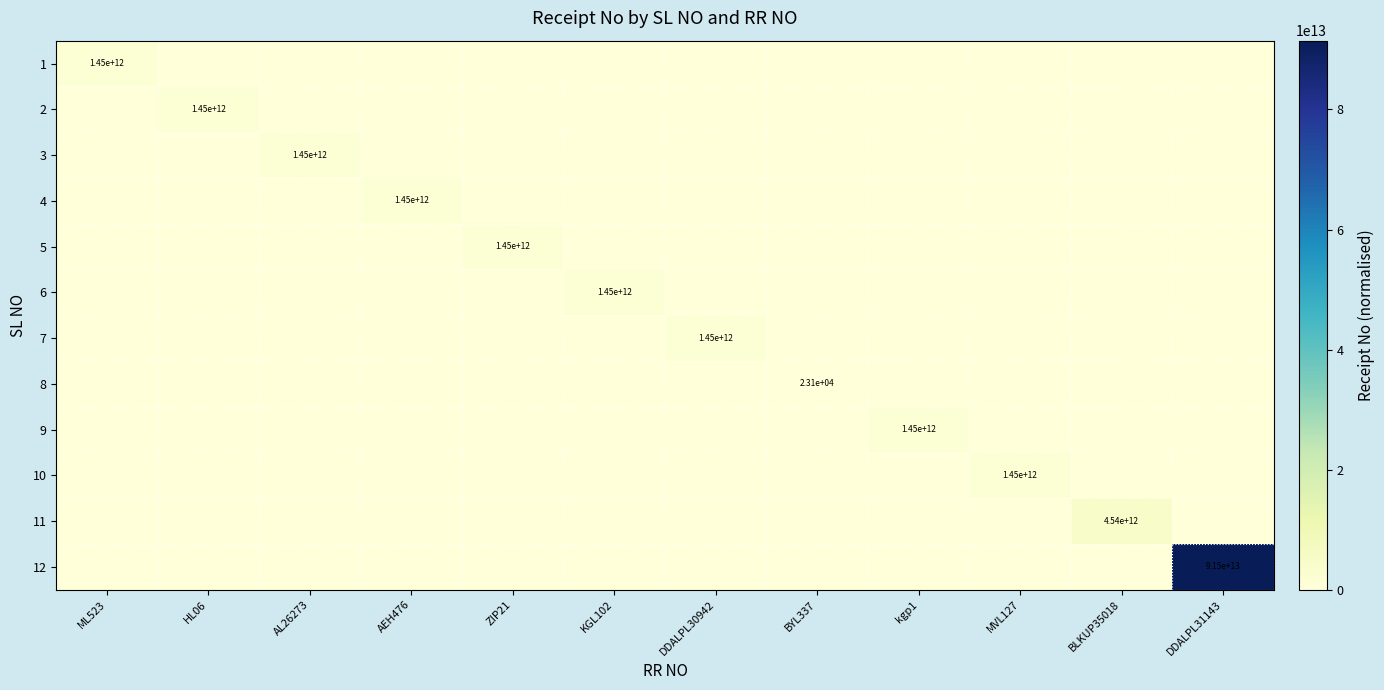

Which series has the largest total across all categories?

12